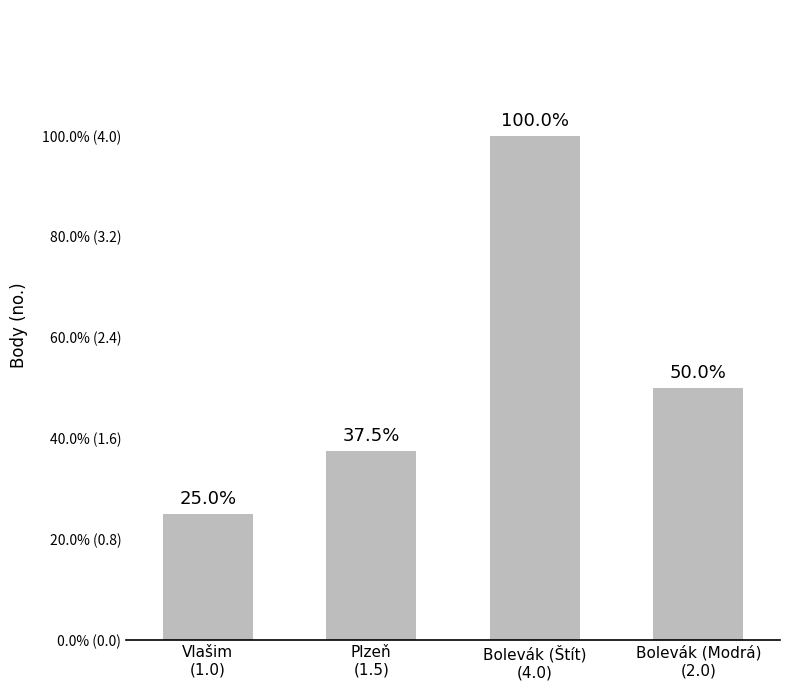

Which category has the highest value across all series?

Bolevák (Štít)
(4.0)